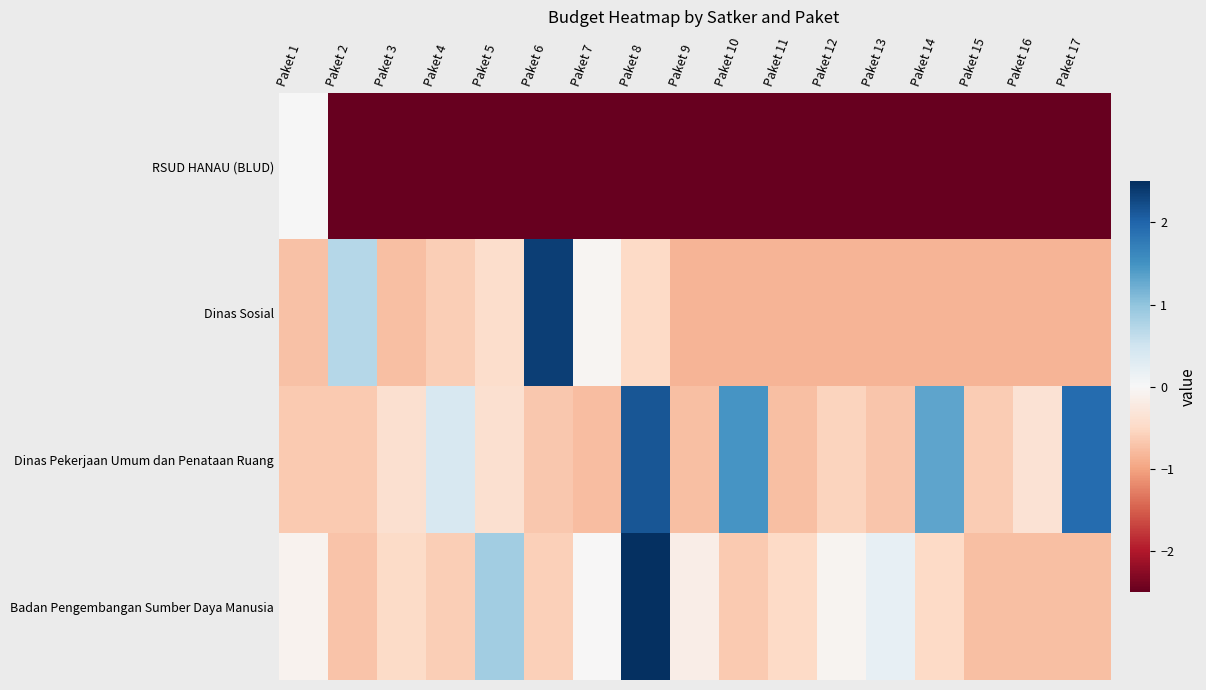

Count the number of data series in this chart.

4